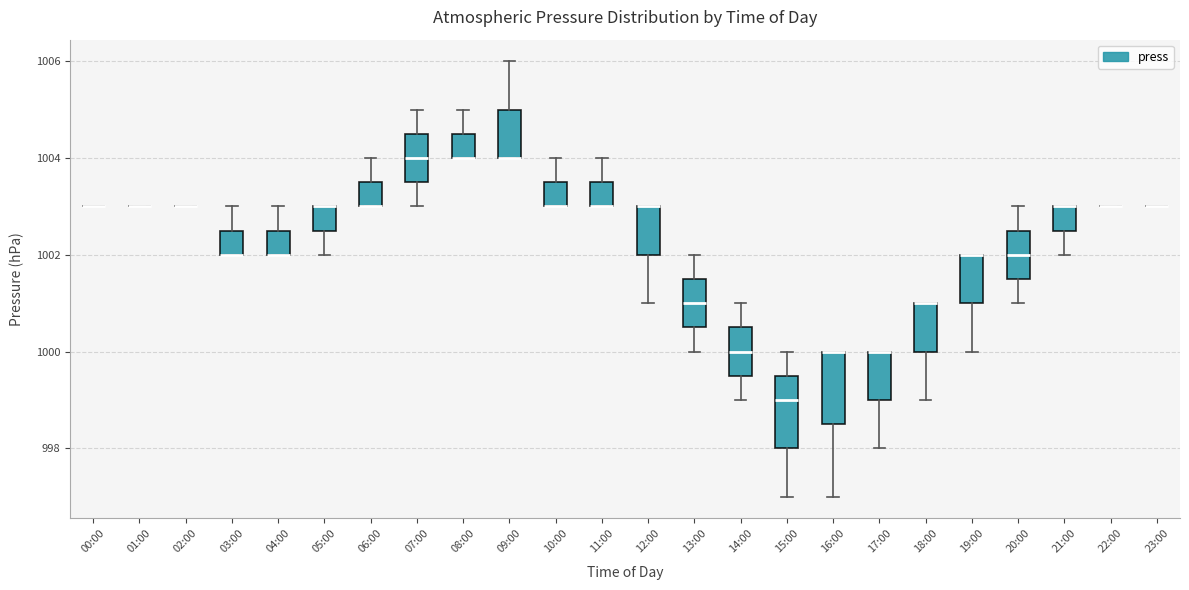

Reading left to right, transcribe this box plot: for each box, give where its median line is, the range the box spans, and where its two whiskers end, as read against the y-axis. The values are not printed on the chart, so give them approximately, as read against the axis.

00:00: box collapsed to a line at 1003.0, whiskers 1003.0 to 1003.0
01:00: box collapsed to a line at 1003.0, whiskers 1003.0 to 1003.0
02:00: box collapsed to a line at 1003.0, whiskers 1003.0 to 1003.0
03:00: median 1002.0 (drawn on the box's lower edge), box 1002.0 to 1002.6, whiskers 1002.0 to 1003.0
04:00: median 1002.0 (drawn on the box's lower edge), box 1002.0 to 1002.6, whiskers 1002.0 to 1003.0
05:00: median 1003.0 (drawn on the box's upper edge), box 1002.6 to 1003.0, whiskers 1002.0 to 1003.0
06:00: median 1003.0 (drawn on the box's lower edge), box 1003.0 to 1003.6, whiskers 1003.0 to 1004.0
07:00: median 1004.0, box 1003.6 to 1004.6, whiskers 1003.0 to 1005.0
08:00: median 1004.0 (drawn on the box's lower edge), box 1004.0 to 1004.6, whiskers 1004.0 to 1005.0
09:00: median 1004.0 (drawn on the box's lower edge), box 1004.0 to 1005.0, whiskers 1004.0 to 1006.0
10:00: median 1003.0 (drawn on the box's lower edge), box 1003.0 to 1003.6, whiskers 1003.0 to 1004.0
11:00: median 1003.0 (drawn on the box's lower edge), box 1003.0 to 1003.6, whiskers 1003.0 to 1004.0
12:00: median 1003.0 (drawn on the box's upper edge), box 1002.0 to 1003.0, whiskers 1001.0 to 1003.0
13:00: median 1001.0, box 1000.6 to 1001.6, whiskers 1000.0 to 1002.0
14:00: median 1000.0, box 999.6 to 1000.6, whiskers 999.0 to 1001.0
15:00: median 999.0, box 998.0 to 999.6, whiskers 997.0 to 1000.0
16:00: median 1000.0 (drawn on the box's upper edge), box 998.6 to 1000.0, whiskers 997.0 to 1000.0
17:00: median 1000.0 (drawn on the box's upper edge), box 999.0 to 1000.0, whiskers 998.0 to 1000.0
18:00: median 1001.0 (drawn on the box's upper edge), box 1000.0 to 1001.0, whiskers 999.0 to 1001.0
19:00: median 1002.0 (drawn on the box's upper edge), box 1001.0 to 1002.0, whiskers 1000.0 to 1002.0
20:00: median 1002.0, box 1001.6 to 1002.6, whiskers 1001.0 to 1003.0
21:00: median 1003.0 (drawn on the box's upper edge), box 1002.6 to 1003.0, whiskers 1002.0 to 1003.0
22:00: box collapsed to a line at 1003.0, whiskers 1003.0 to 1003.0
23:00: box collapsed to a line at 1003.0, whiskers 1003.0 to 1003.0